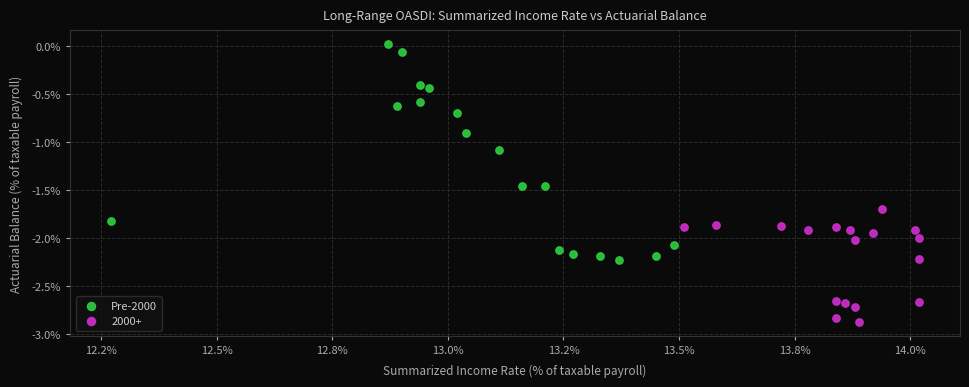

Which series contains the highest Y value?

Pre-2000